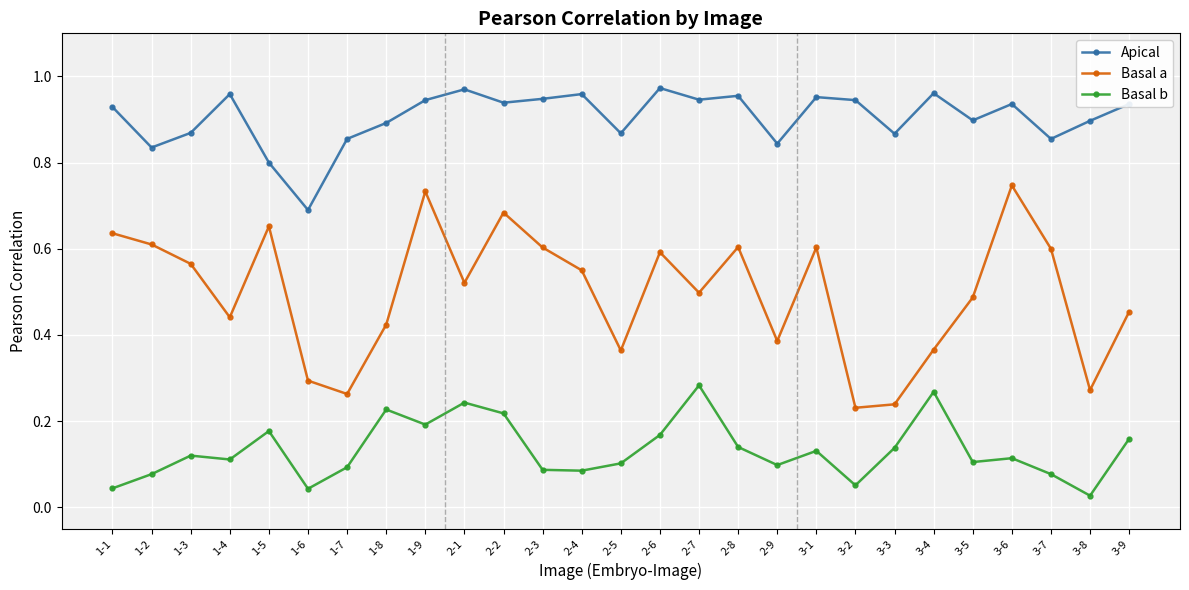

How many data points does each series have?

27